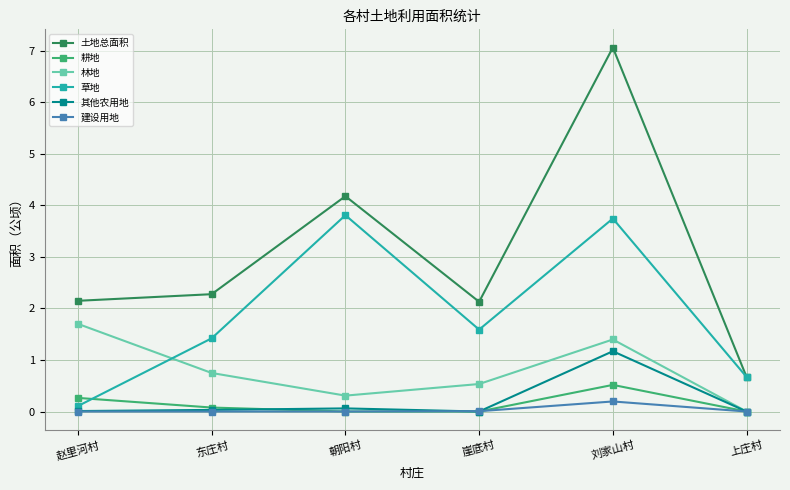

At which category does 林地 reach its first local valley?

朝阳村